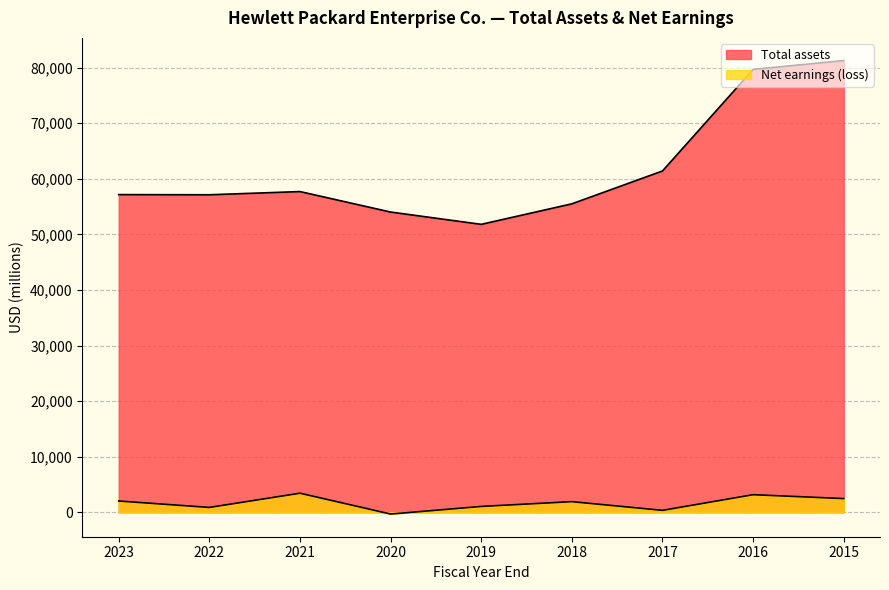

At which label is Total assets closest to 66536?

2017